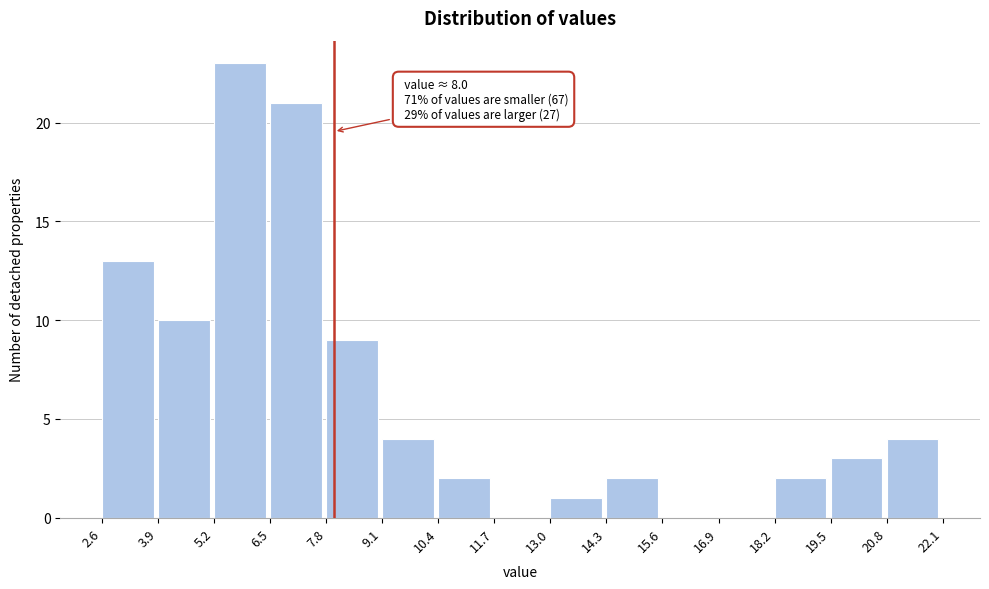

Over which range of the x-axis is the bar tallest?

5.2 to 6.5